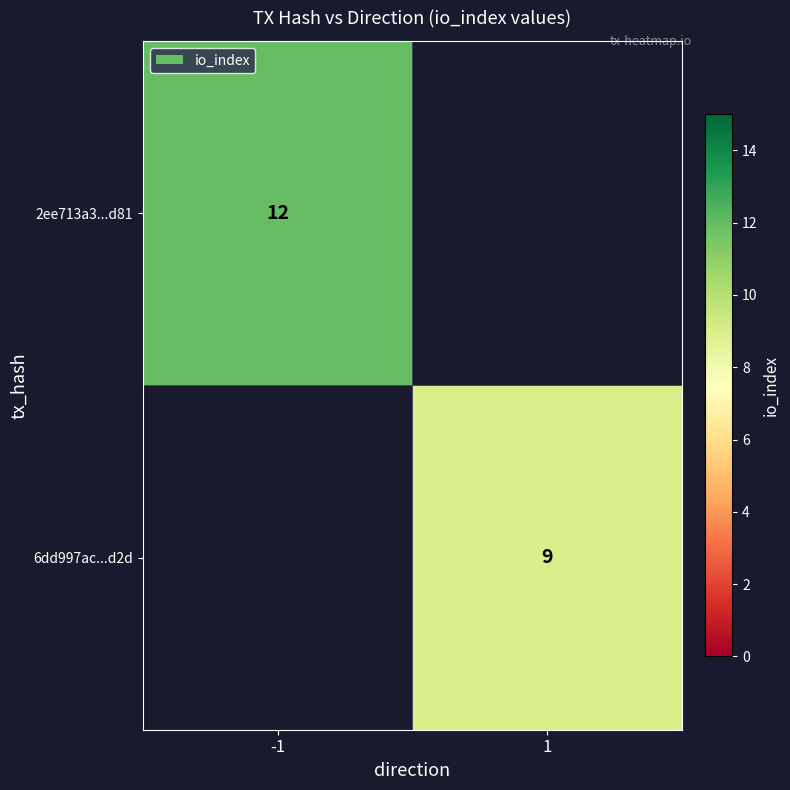

The 6dd997ac...d2d series shows 16 at 1. True or false?

False